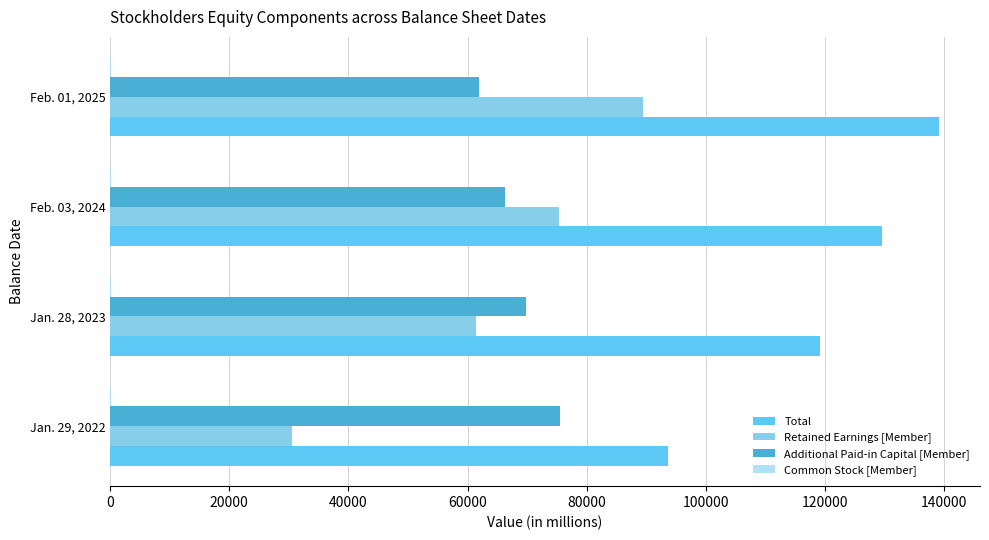

Which series changed the most between Jan. 29, 2022 and Jan. 28, 2023?

Retained Earnings [Member]